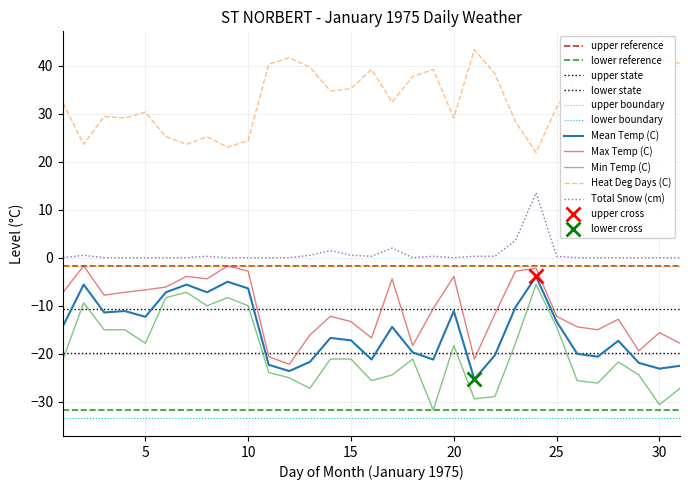

Reading left to right, extract all data points from this chart.

Max Temp (C): -7.2	-1.7	-7.8	-7.2	-6.7	-6.1	-3.9	-4.4	-1.7	-2.8	-20.6	-22.2	-16.1	-12.2	-13.3	-16.7	-4.4	-18.3	-10.6	-3.9	-21.1	-11.7	-2.8	-2.2	-12.2	-14.4	-15.0	-12.8	-19.4	-15.6	-17.8
Min Temp (C): -21.1	-9.4	-15.0	-15.0	-17.8	-8.3	-7.2	-10.0	-8.3	-10.0	-23.9	-25.0	-27.2	-21.1	-21.1	-25.6	-24.4	-21.1	-31.7	-18.3	-29.4	-28.9	-17.8	-5.6	-14.4	-25.6	-26.1	-21.7	-24.4	-30.6	-27.2
Mean Temp (C): -14.2	-5.6	-11.4	-11.1	-12.3	-7.2	-5.6	-7.2	-5.0	-6.4	-22.3	-23.6	-21.7	-16.7	-17.2	-21.2	-14.4	-19.7	-21.2	-11.1	-25.3	-20.3	-10.3	-3.9	-13.3	-20.0	-20.6	-17.3	-21.9	-23.1	-22.5
Heat Deg Days (C): 32.2	23.6	29.4	29.1	30.3	25.2	23.6	25.2	23.0	24.4	40.3	41.6	39.7	34.7	35.2	39.2	32.4	37.7	39.2	29.1	43.3	38.3	28.3	21.9	31.3	38.0	38.6	35.3	39.9	41.1	40.5
Total Snow (cm): 0.0	0.5	0.0	0.0	0.0	0.0	0.0	0.3	0.0	0.0	0.0	0.0	0.5	1.5	0.5	0.3	2.0	0.0	0.3	0.0	0.3	0.3	3.6	13.5	0.3	0.0	0.0	0.0	0.0	0.0	0.0